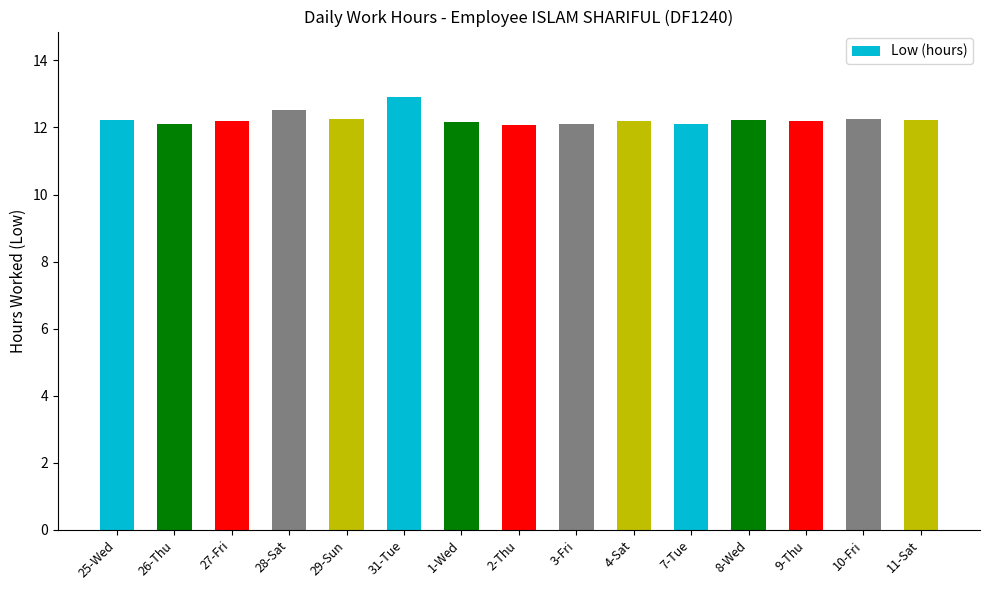

Approximately how many times larger is the value at 8-Wed compared to 25-Wed?

1.0